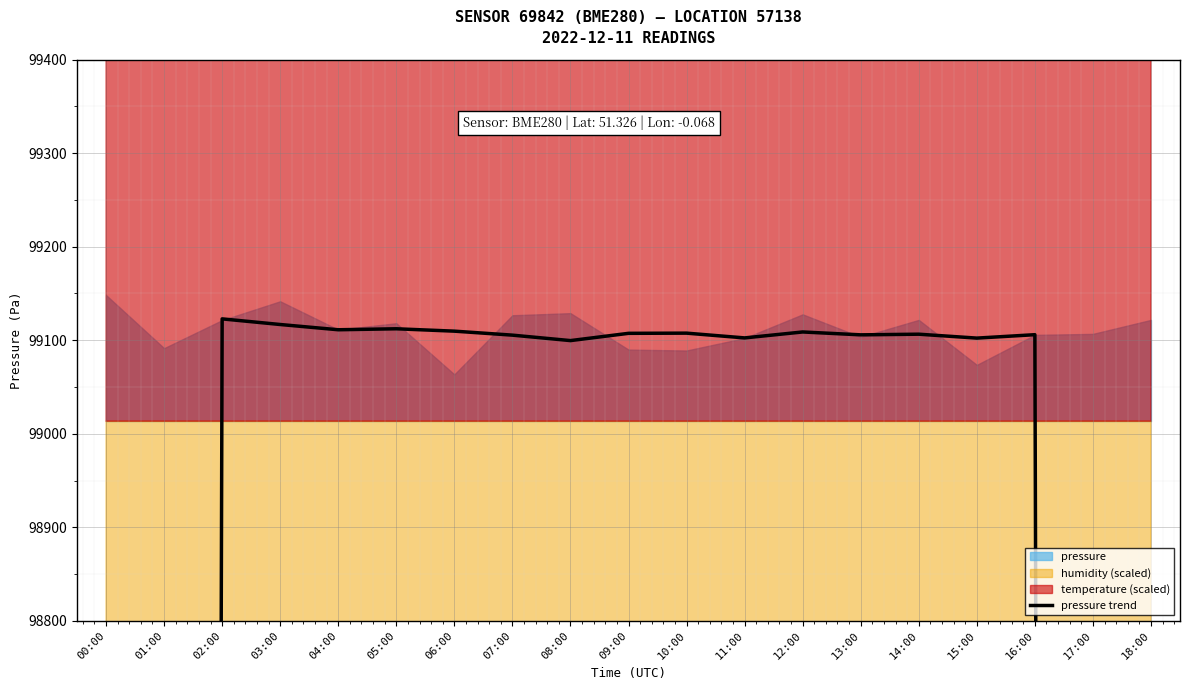

How many interior local valleys (lower than both neighbors) does the data have?

5